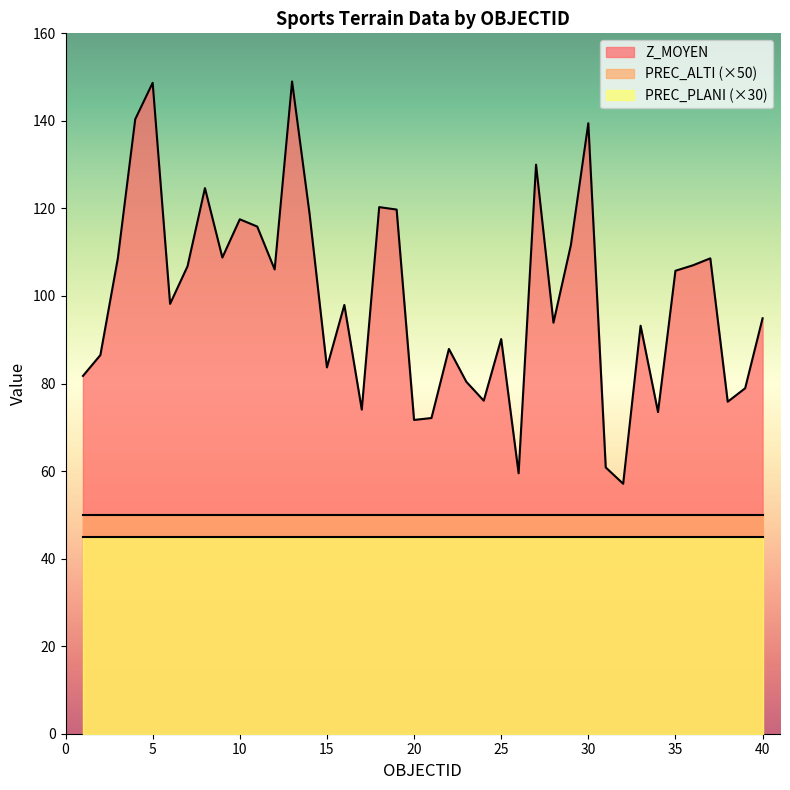

At which category does Z_MOYEN reach its first local valley?

6